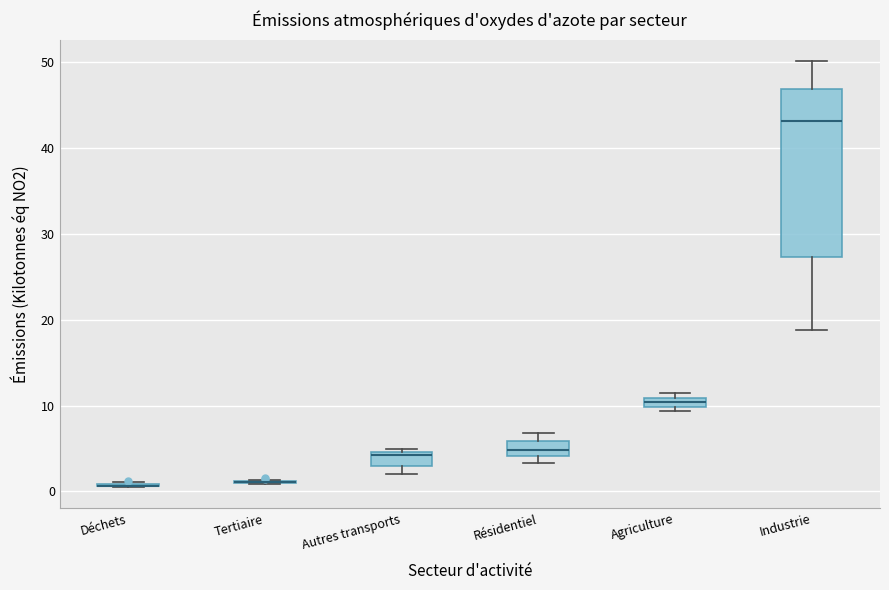

Comparing the boxes themselves (not the whiskers), which one is the tallest?

Industrie